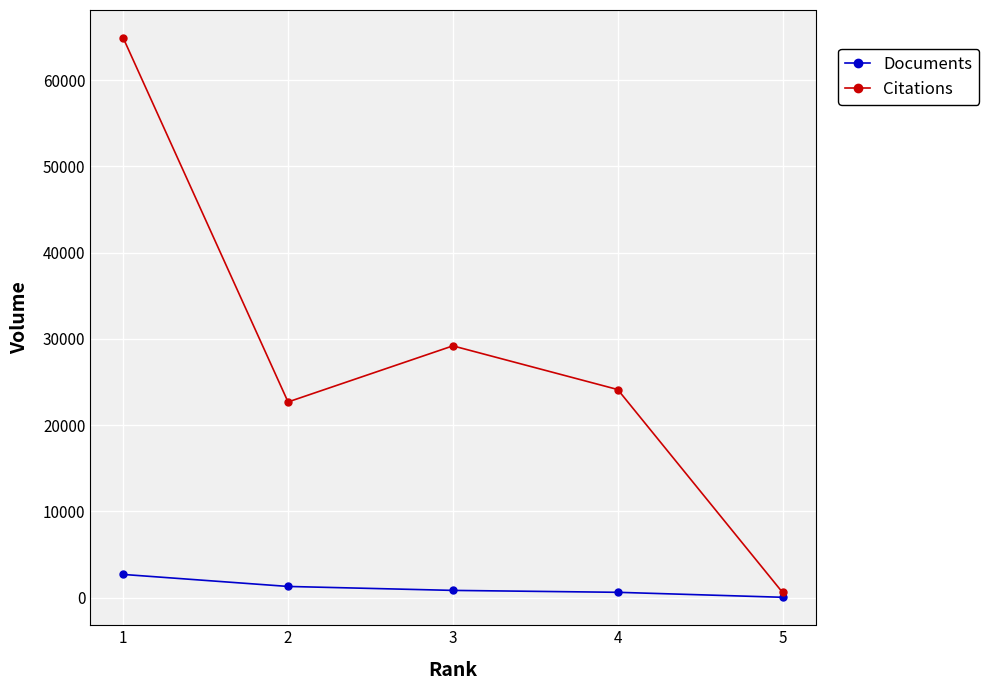

True or false: Citations has more than 2 interior local peaks.

False